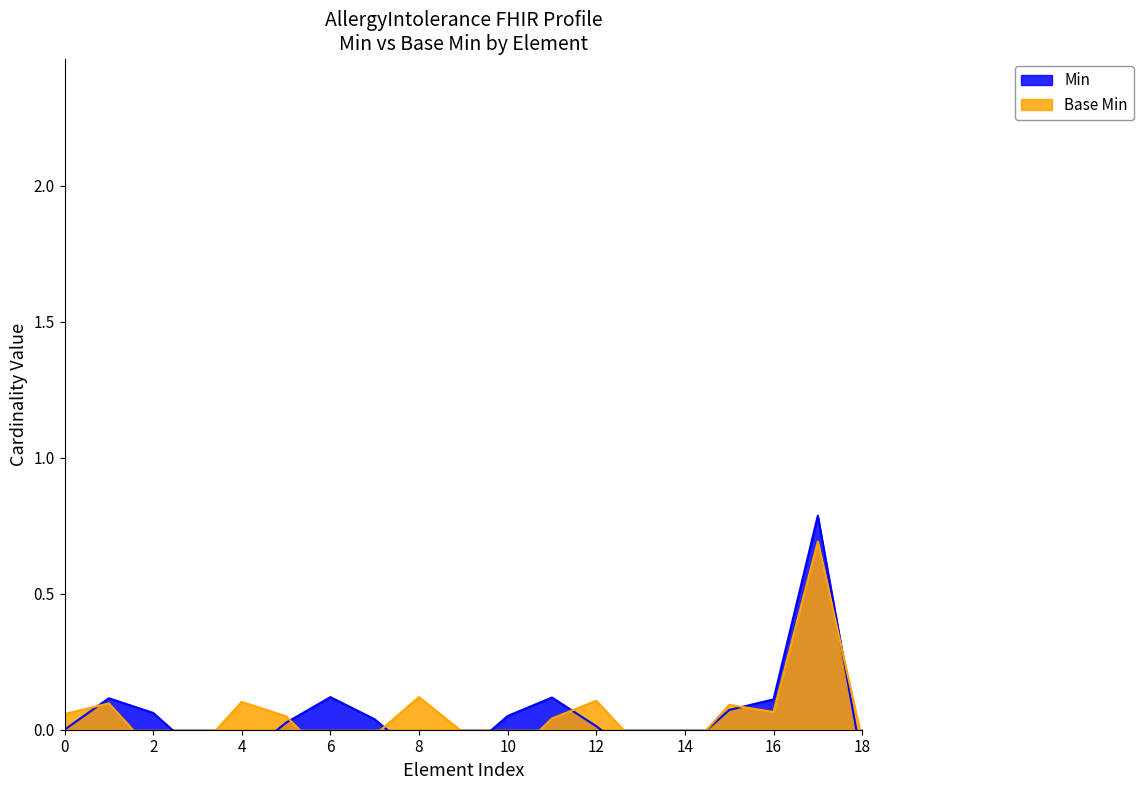

What is the difference between the maximum and minimum values in the Min series?

1